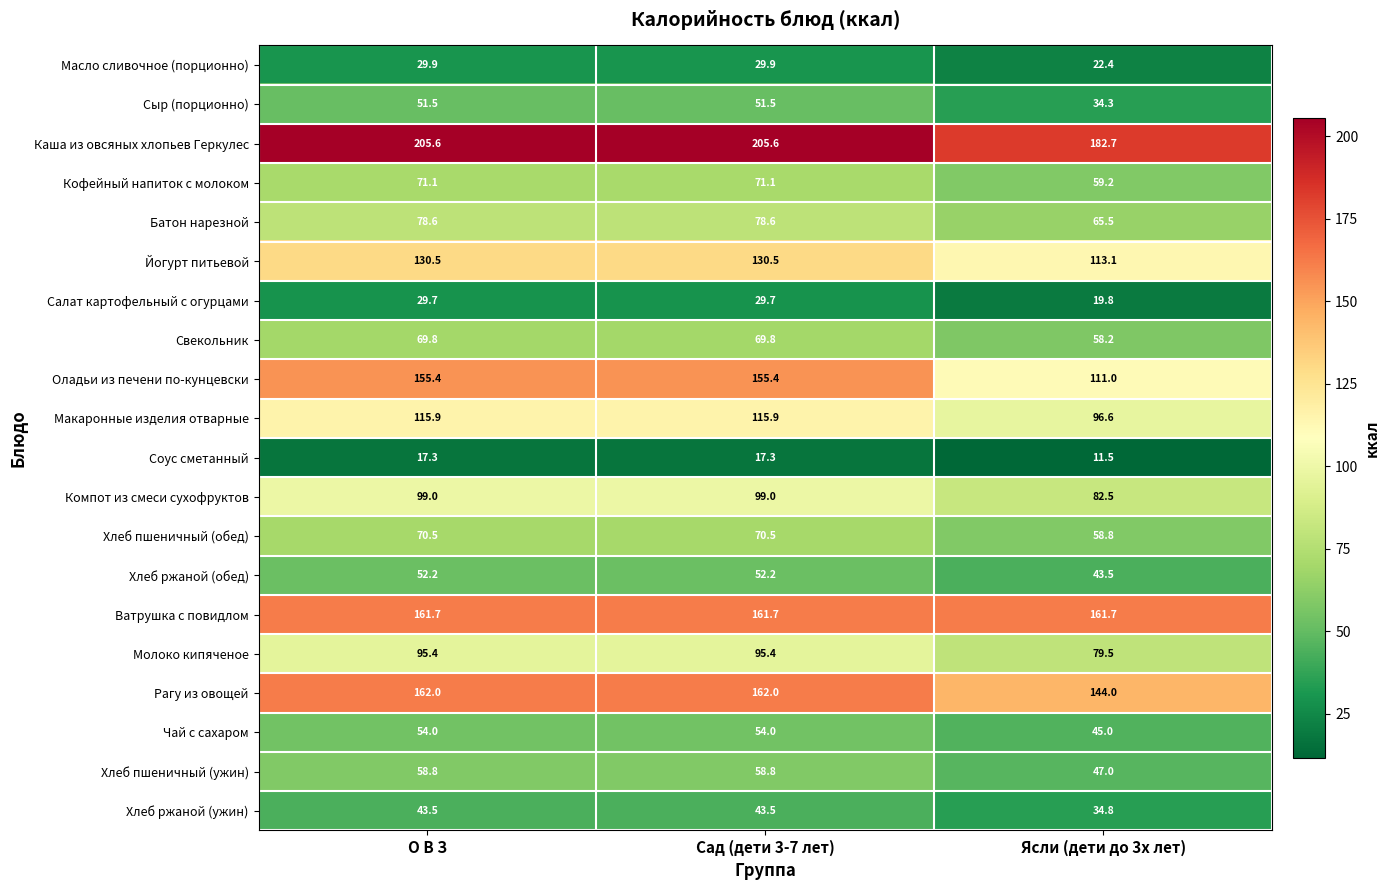

What is the difference between the highest and lowest values at Ясли (дети до 3х лет)?

171.2